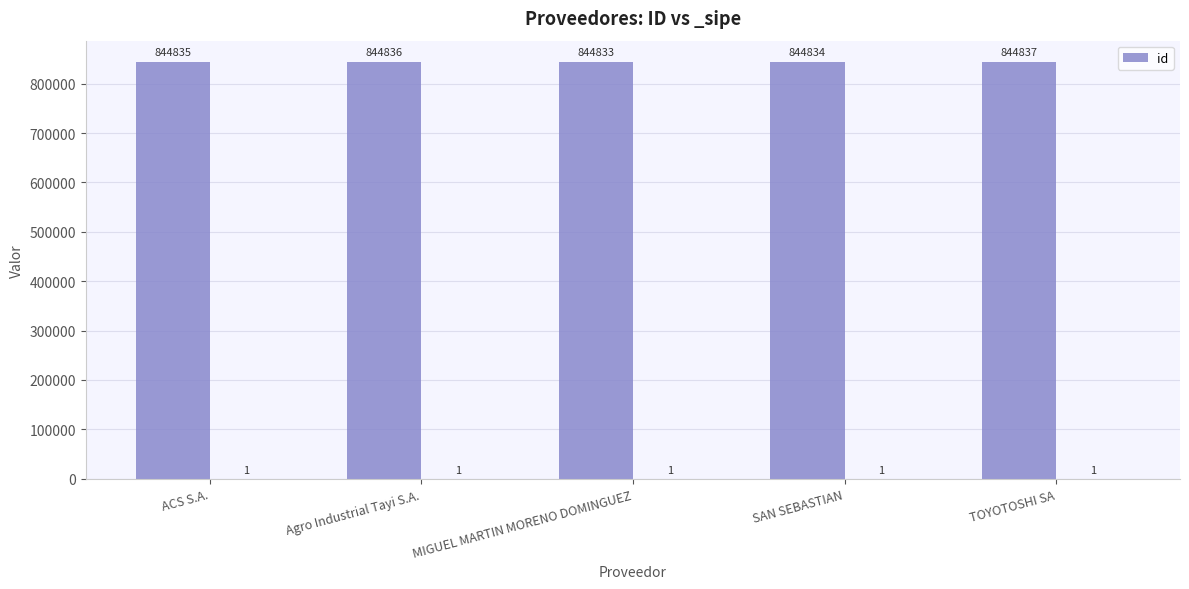

Reading left to right, list all the values displayed in this chart.

844835	844836	844833	844834	844837